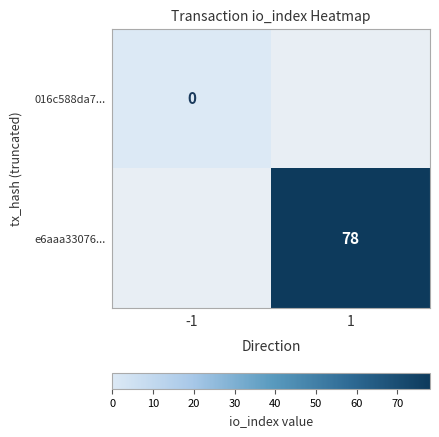

Is it true that e6aaa33076... equals 78 at 1?

True